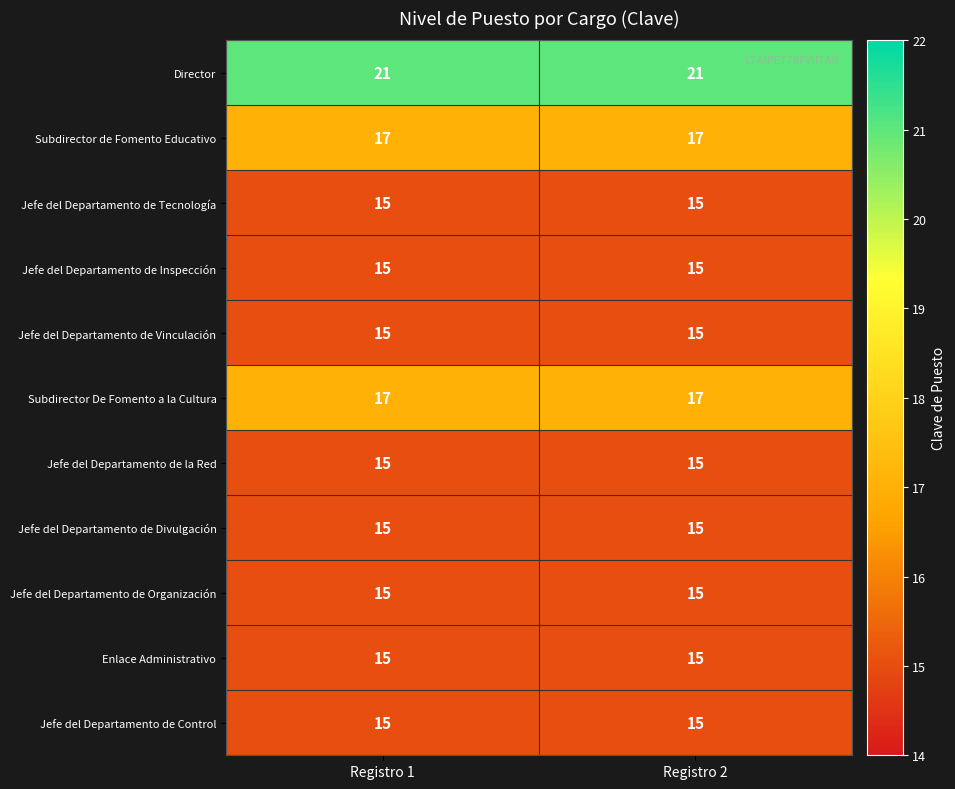

What is the minimum value shown in the chart?

15